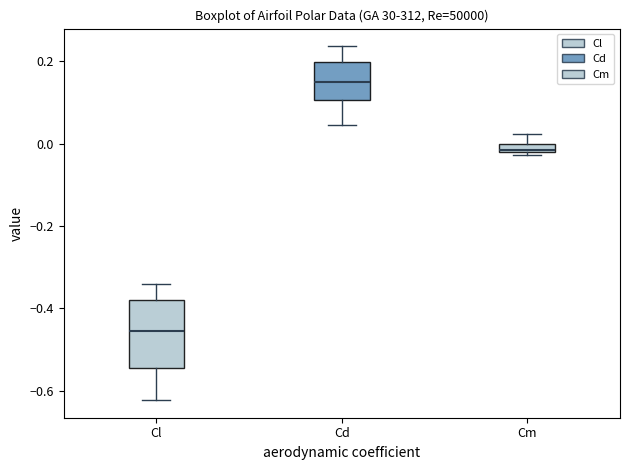

Comparing the boxes themselves (not the whiskers), which one is the tallest?

Cl